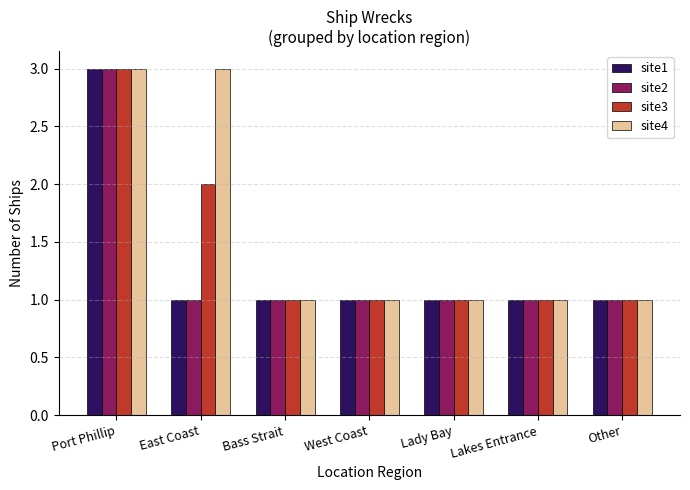

Are the bars grouped side by side (vs. stacked)?

Yes